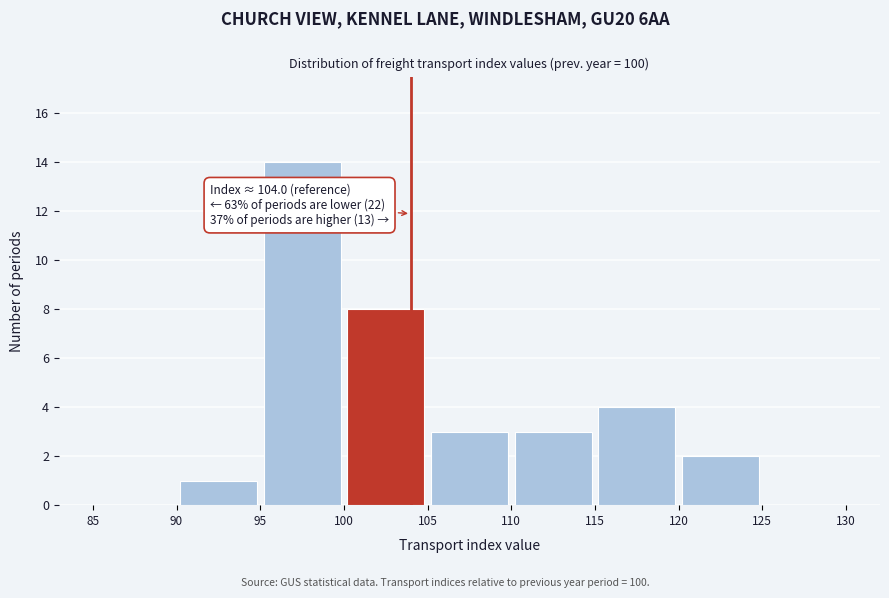

Which range on the x-axis has the tallest bar?

95 to 100